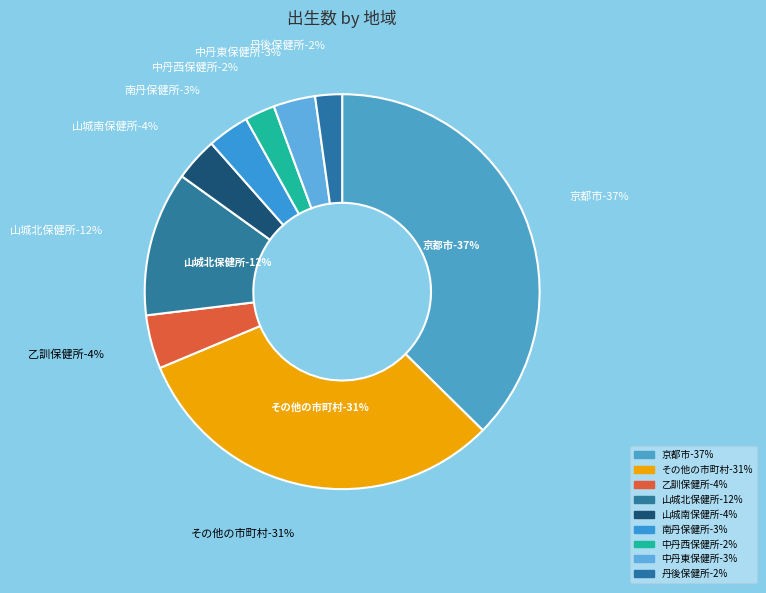

What percentage do その他の市町村 and 中丹東保健所 together represent?

34.7%